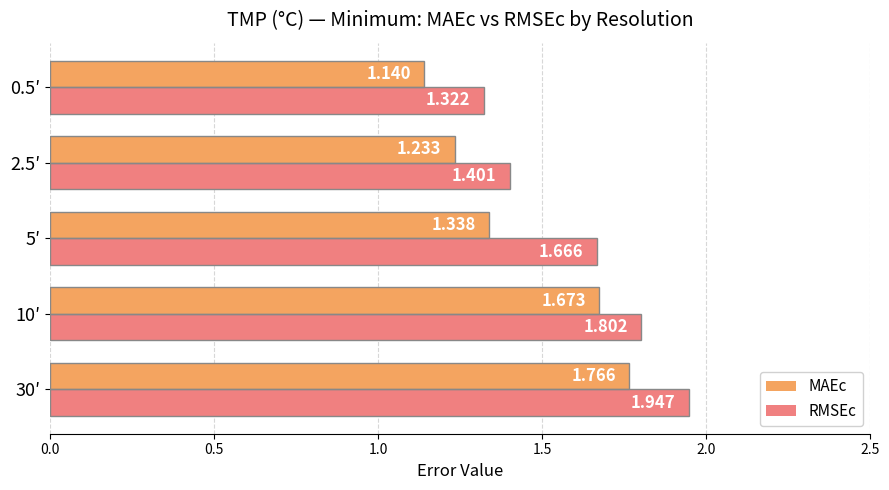

List the series in order of their peak value, lowest first.

MAEc, RMSEc